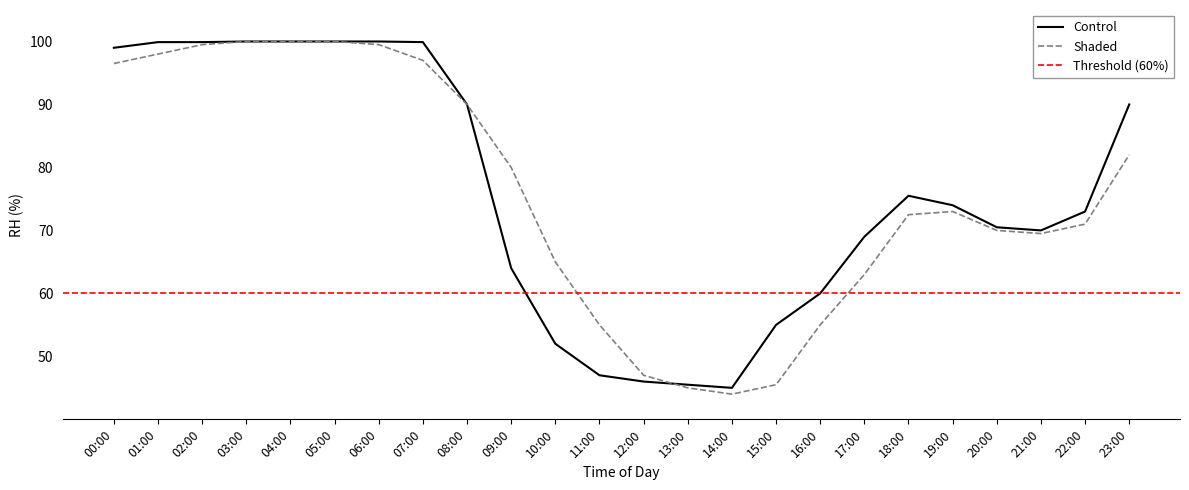

True or false: humidity and temperature intersect in this chart.

False